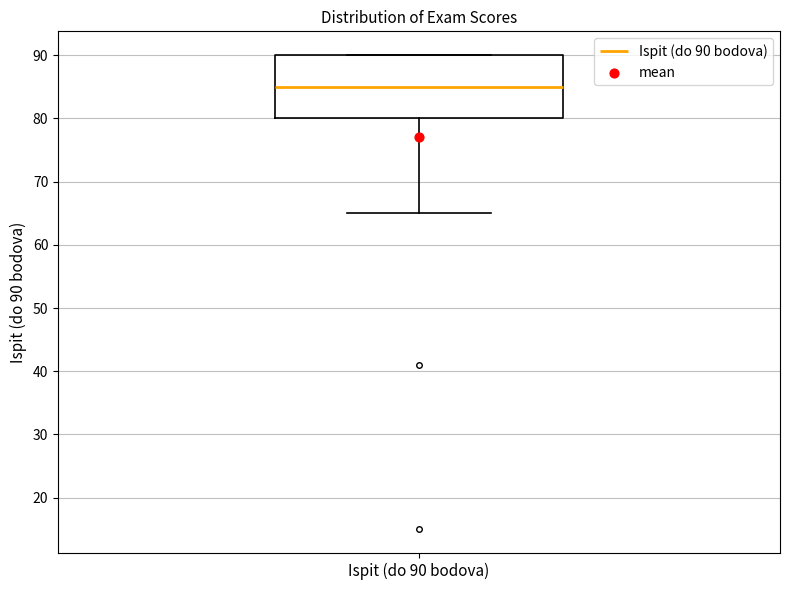

Transcribe this box plot: give where the median line is, the range the box spans, and where the two whiskers end, as read against the y-axis. The values are not printed on the chart, so give them approximately, as read against the axis.

median 85, box 80 to 90, whiskers 65 to 90